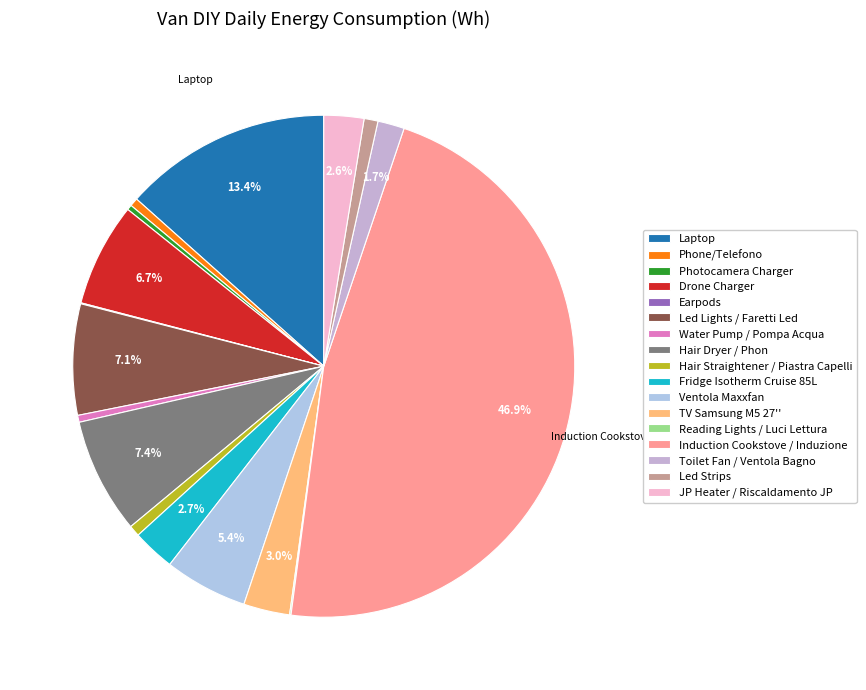

Does any single category account for the majority?

No